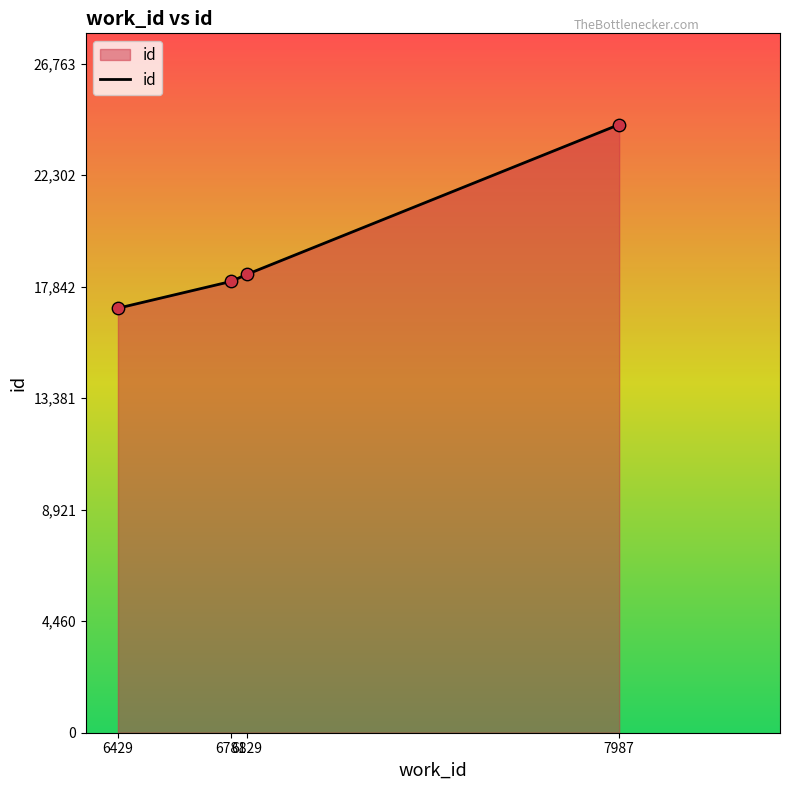

What is the ratio of the value at 6781 to the value at 7987?

0.7